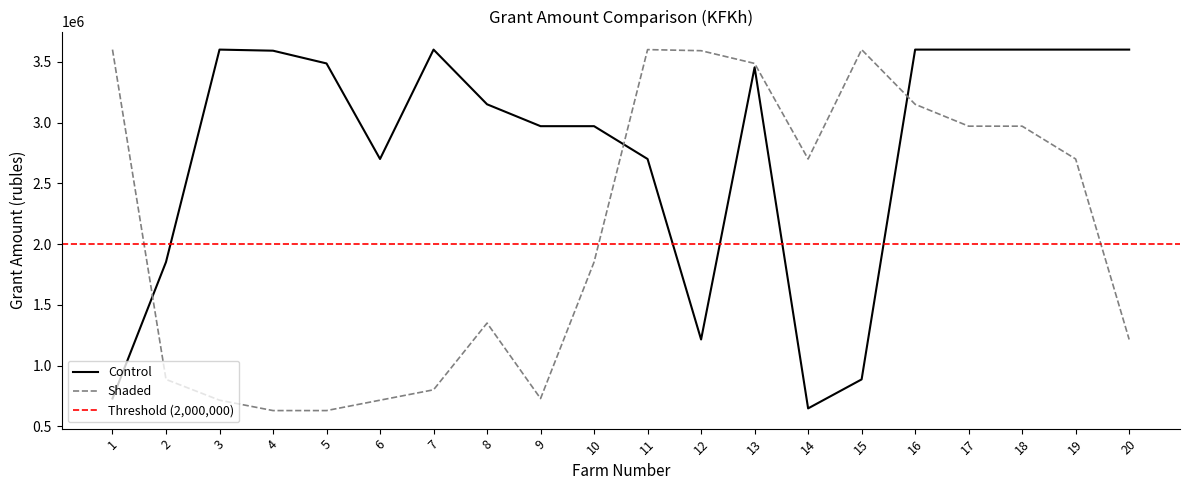

Between 8 and 13, which is larger?

13